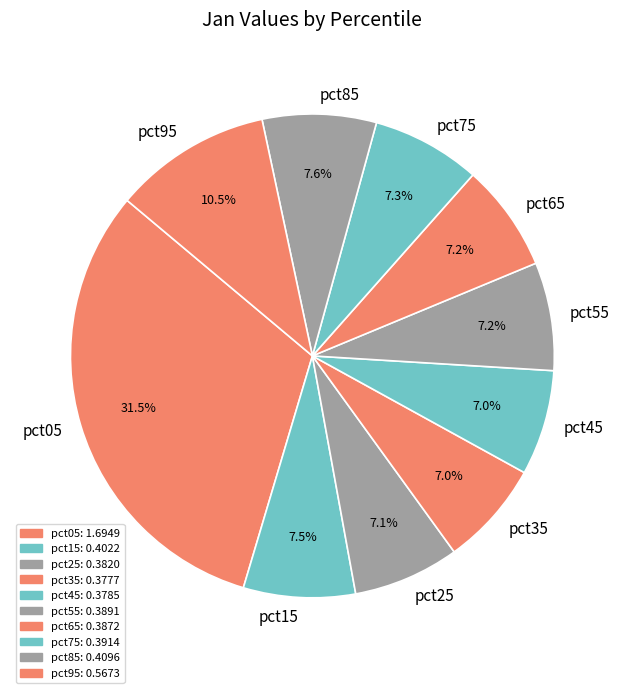

Which category has the biggest portion of the pie?

pct05